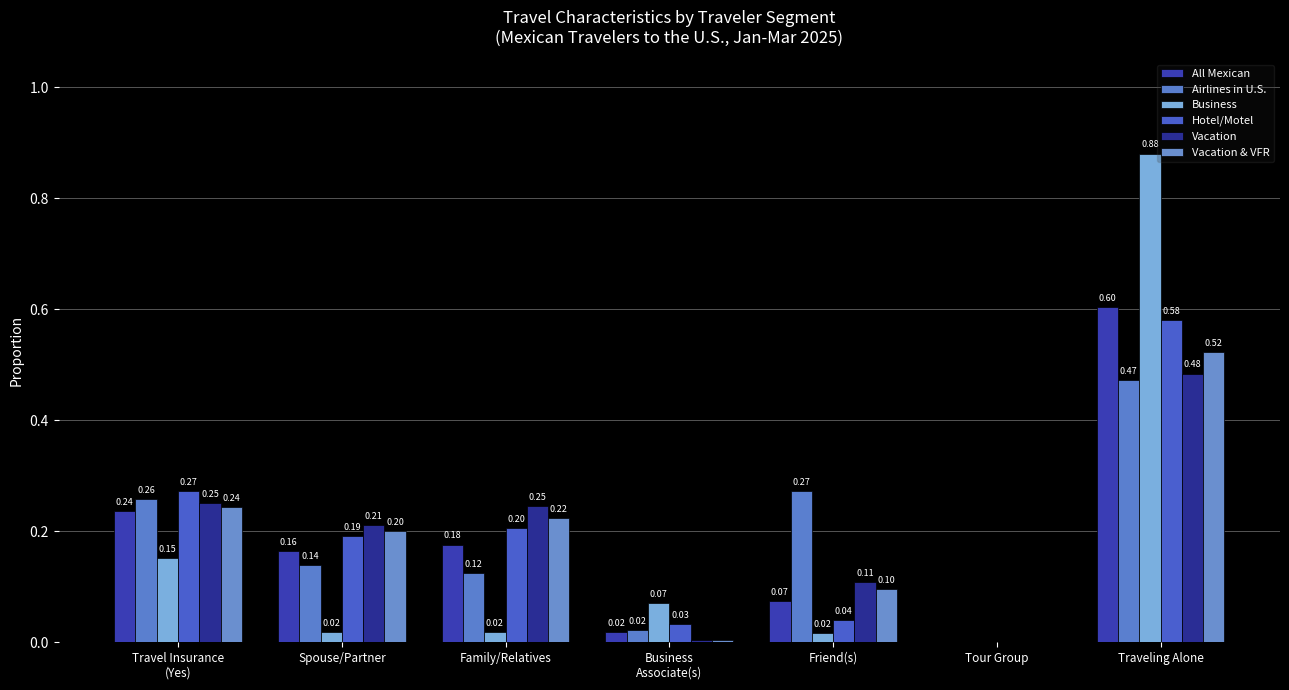

Rank the series at Family/Relatives from lowest to highest value.

Business, Airlines in U.S., All Mexican, Hotel/Motel, Vacation & VFR, Vacation